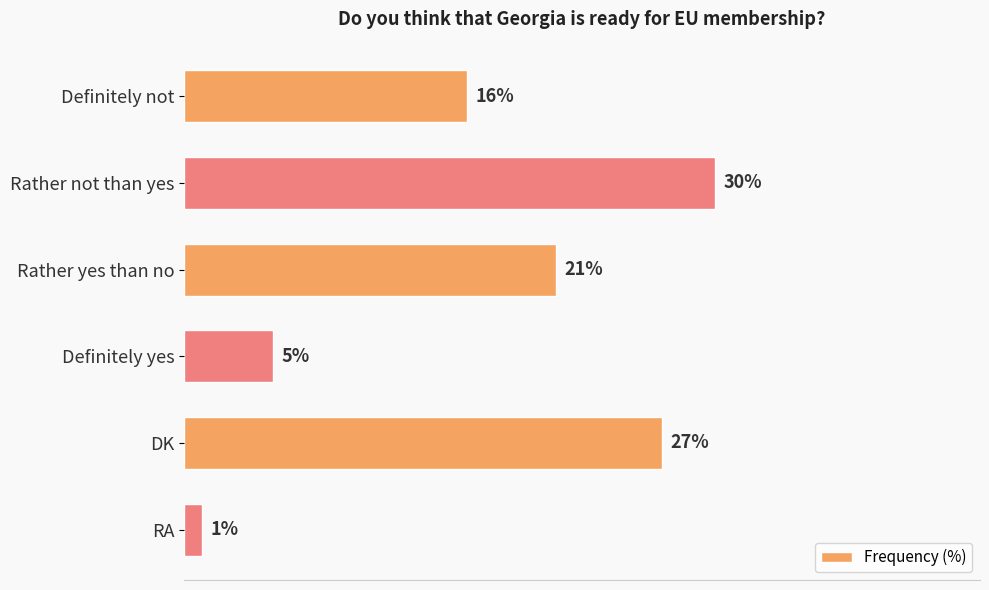

What is the label of the 6th bar from the bottom?

Definitely not